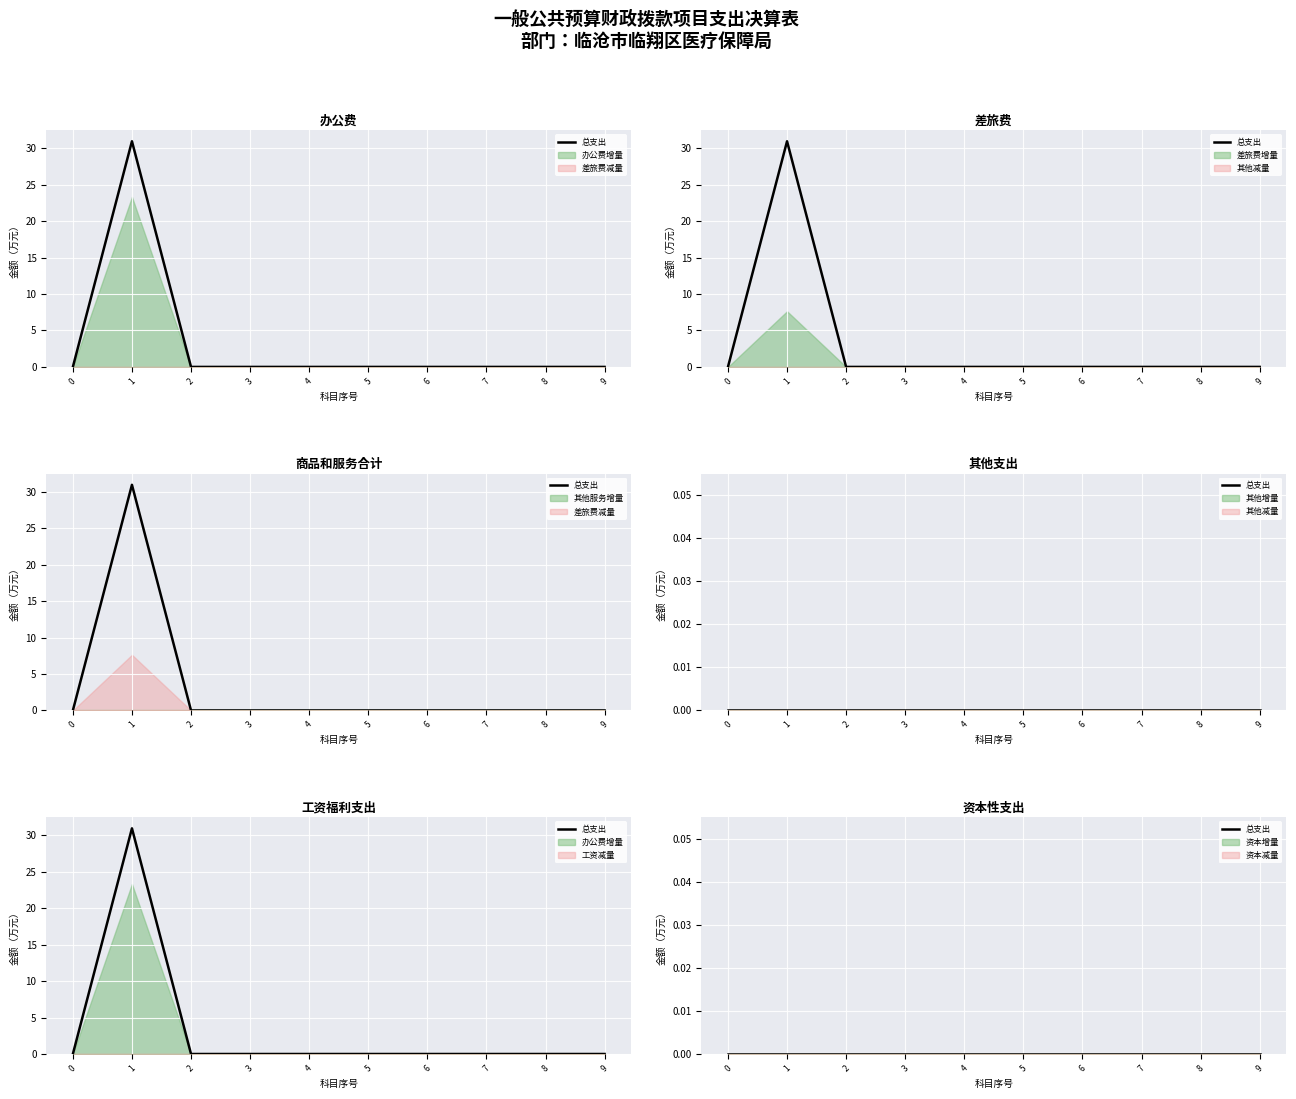

True or false: 办公费 and 总计 intersect in this chart.

False